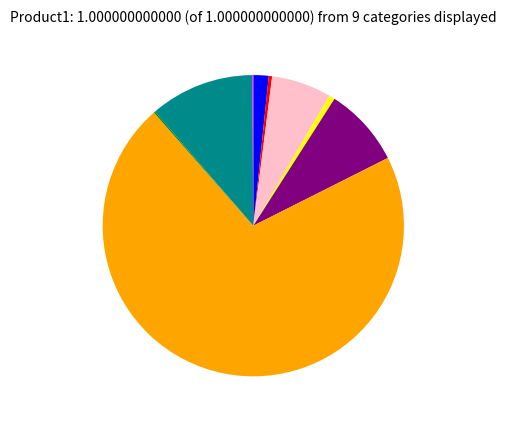

Is there a majority slice in this chart?

Yes